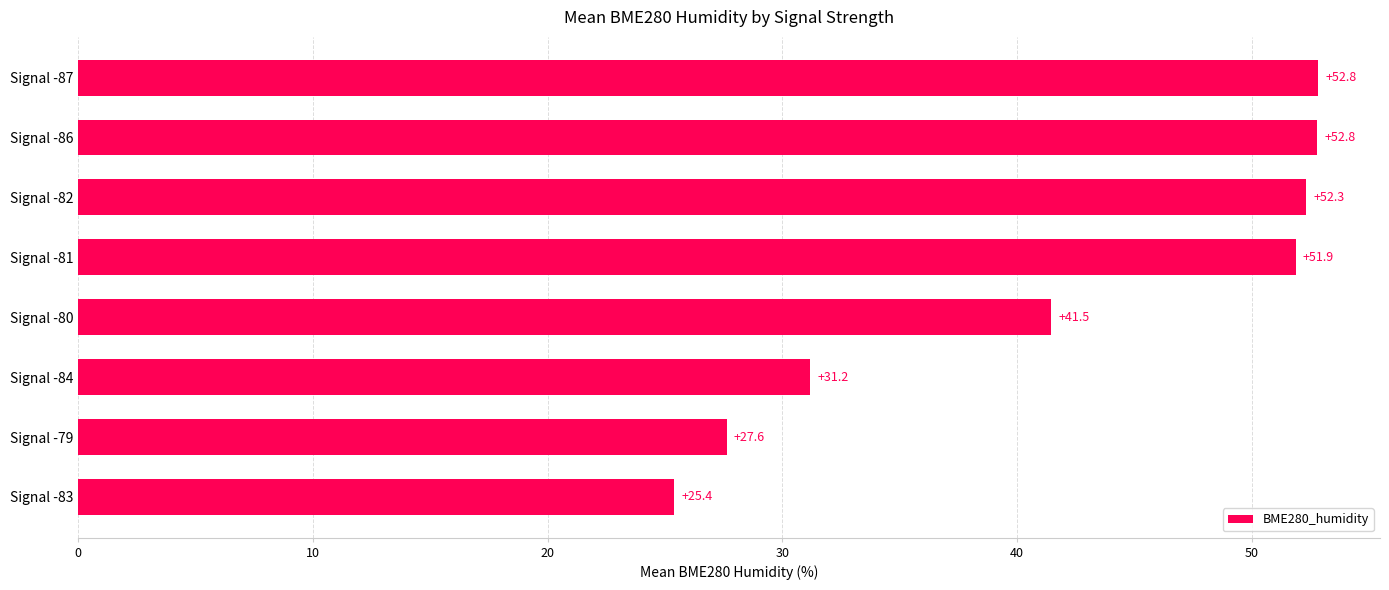

How many data points are less than 51?

4